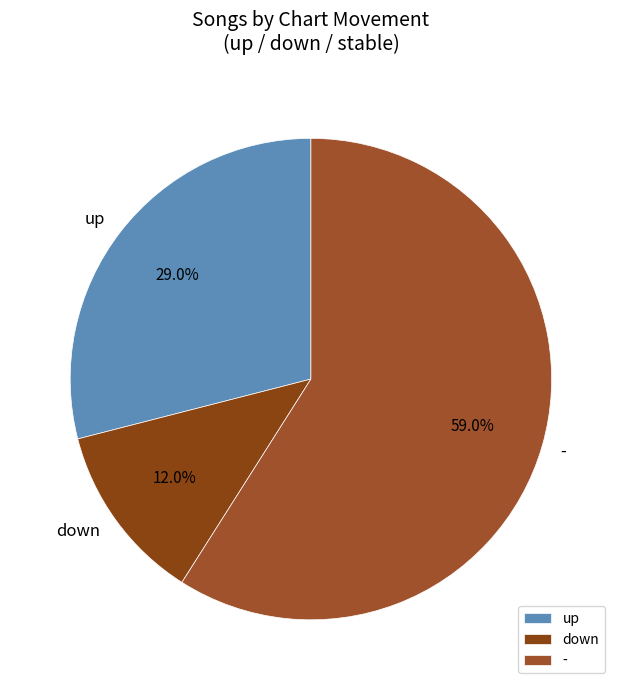

Approximately how many times larger is the value at up compared to -?

0.5